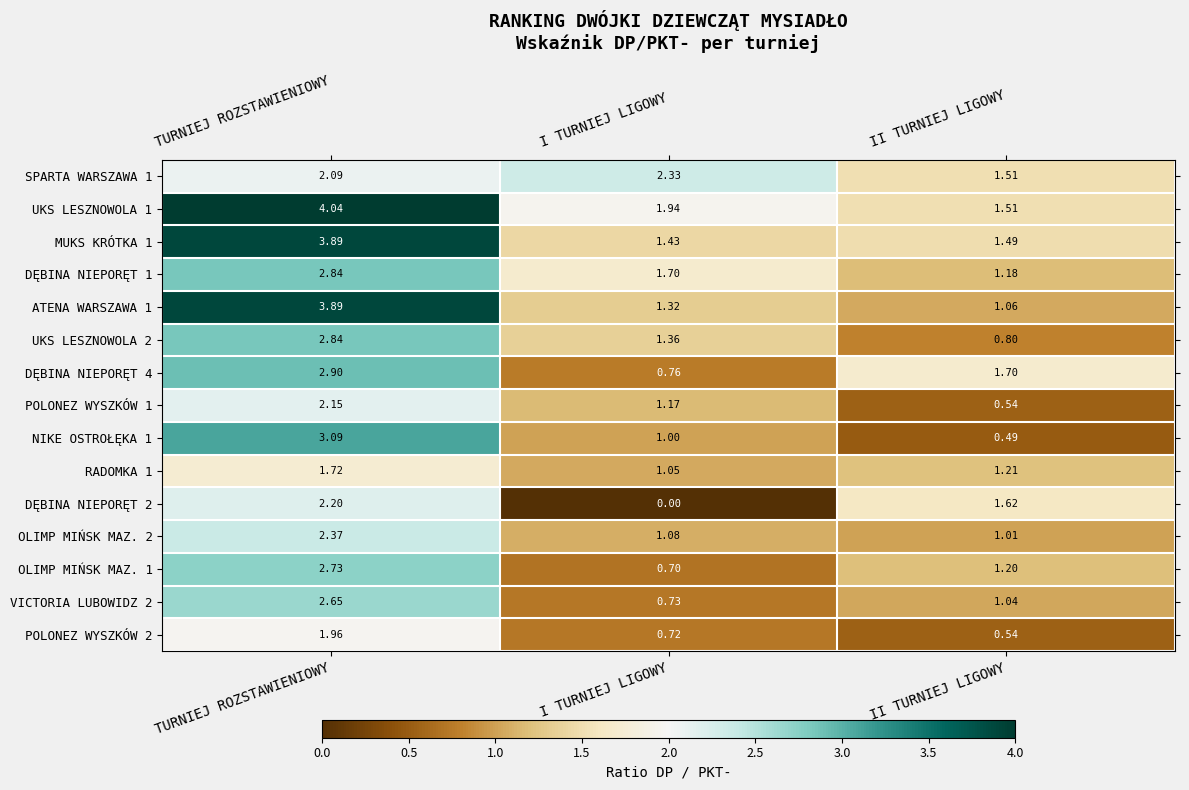

Rank the categories by DĘBINA NIEPORĘT 2 value from highest to lowest.

TURNIEJ ROZSTAWIENIOWY, II TURNIEJ LIGOWY, I TURNIEJ LIGOWY